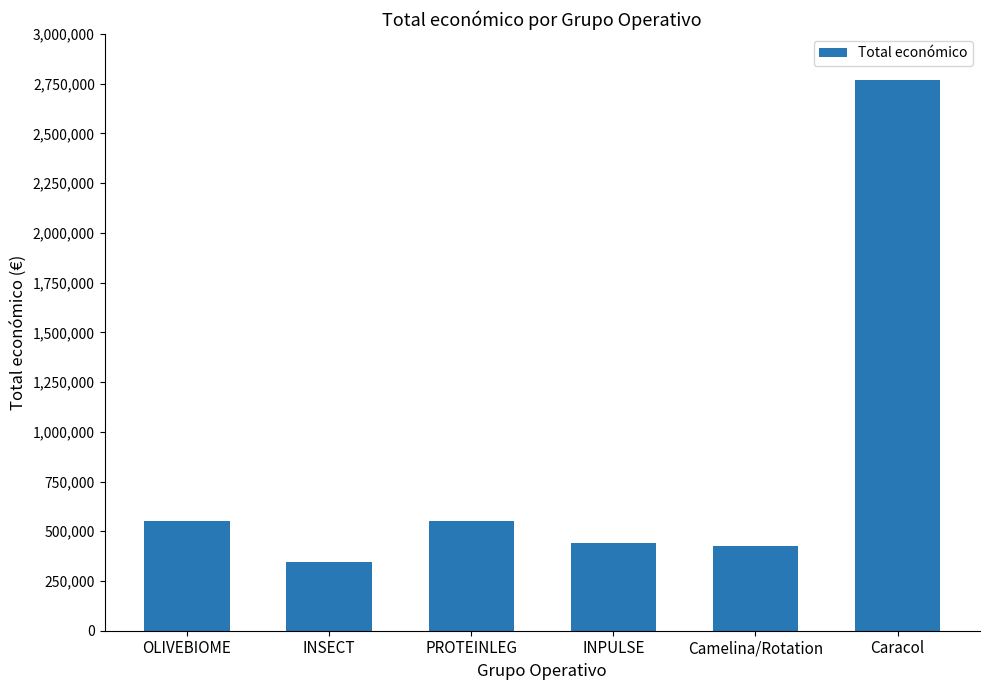

True or false: the data shows 199696 at INSECT.

False